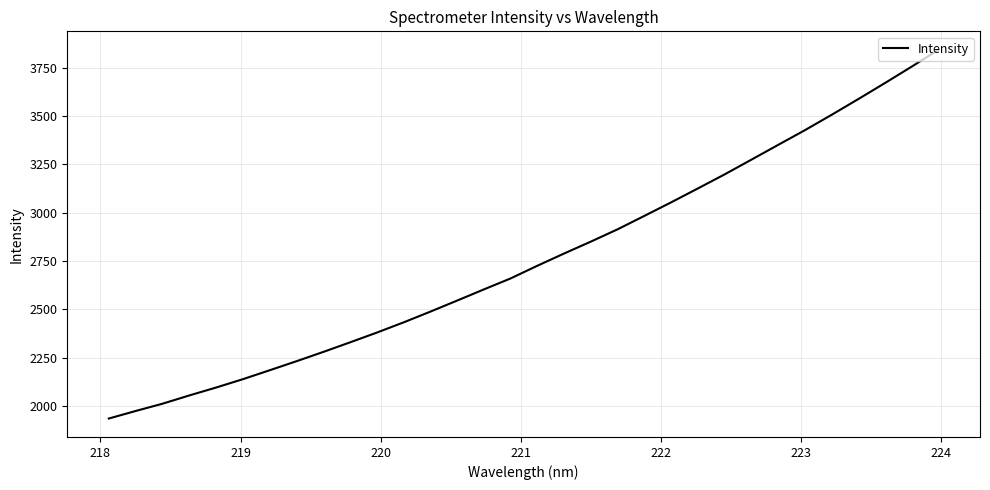

How many values exceed 2725?

16